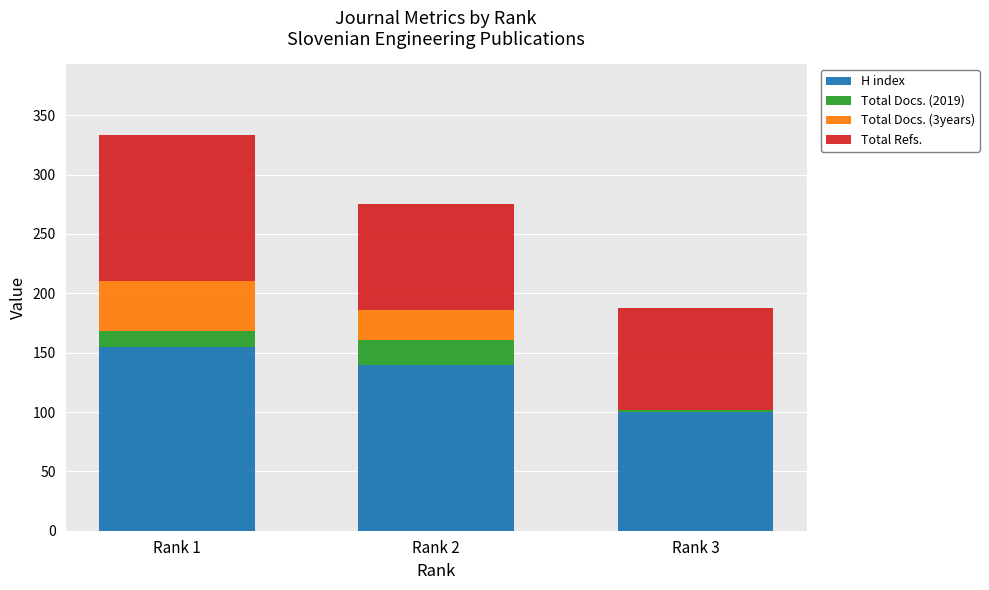

At which category is the sum across all series the highest?

Rank 1